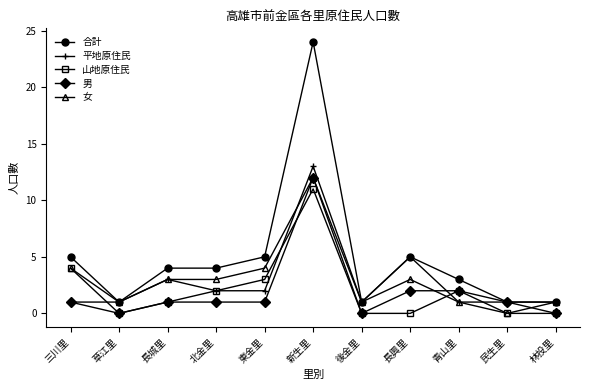

Reading left to right, what are all the values shown in this chart?

合計: 5	1	4	4	5	24	1	5	3	1	1
平地原住民: 1	1	3	2	2	13	1	5	1	1	1
山地原住民: 4	0	1	2	3	11	0	0	2	0	0
男: 1	0	1	1	1	12	0	2	2	1	0
女: 4	1	3	3	4	12	1	3	1	0	1